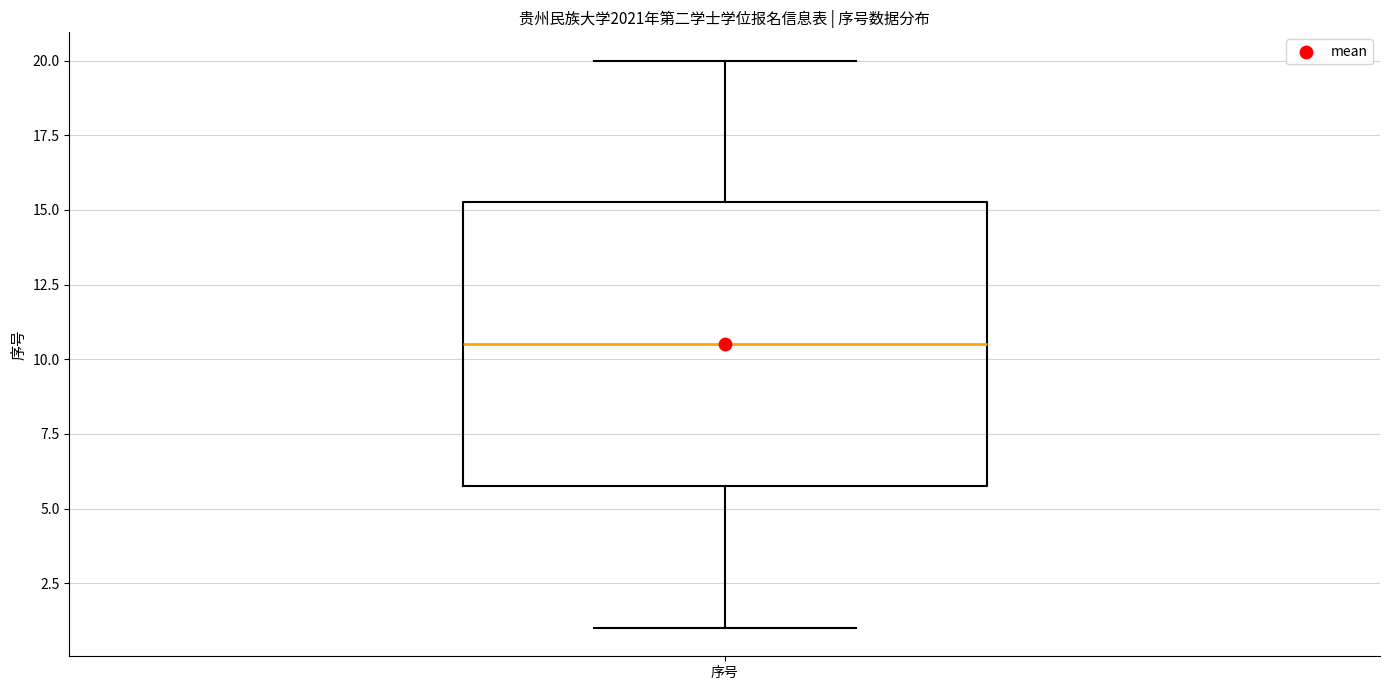

Read this box plot against the y-axis: the position of the median line, the range covered by the box, and the ends of both whiskers. The values are not printed on the chart, so give them approximately, as read against the axis.

median 10.5, box 6.0 to 15.5, whiskers 1.0 to 20.0